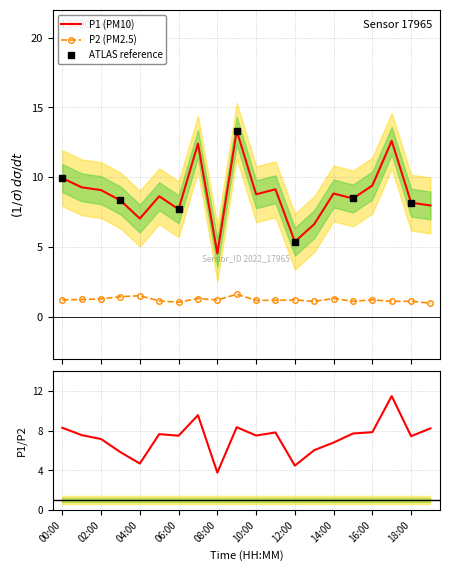

At which category does P2 reach its first local valley?

06:00